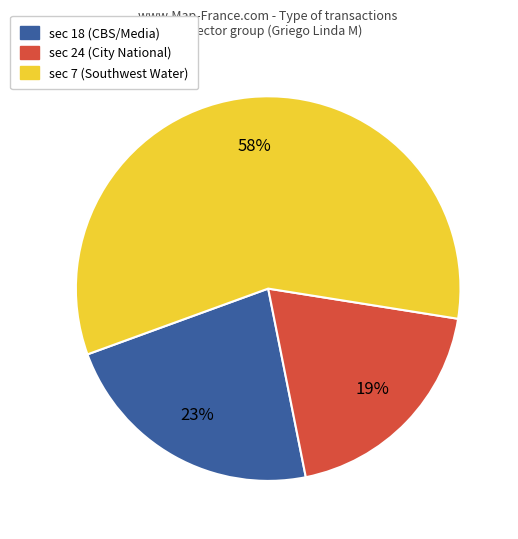

To the nearest percent, what is the difference between the largest and smallest slice percentages?

39%